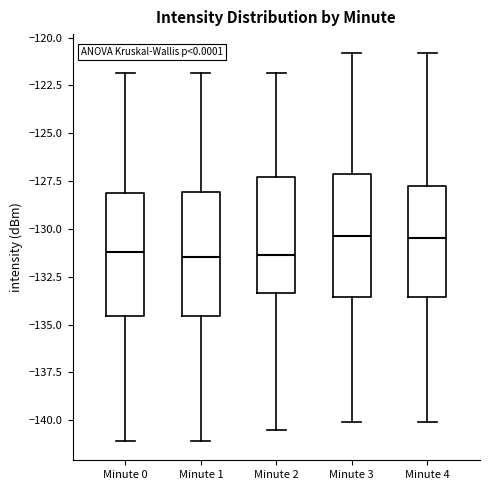

Where does the lower whisker of the box for Minute 0 end on the y-axis? The values are not printed on the chart, so give them approximately, as read against the axis.

-141.0